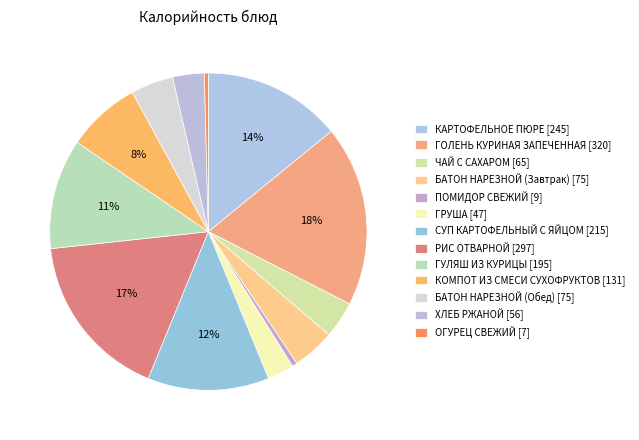

Rank the categories by value from lowest to highest.

ОГУРЕЦ СВЕЖИЙ, ПОМИДОР СВЕЖИЙ, ГРУША, ХЛЕБ РЖАНОЙ, ЧАЙ С САХАРОМ, БАТОН НАРЕЗНОЙ (Завтрак), БАТОН НАРЕЗНОЙ (Обед), КОМПОТ ИЗ СМЕСИ СУХОФРУКТОВ, ГУЛЯШ ИЗ КУРИЦЫ, СУП КАРТОФЕЛЬНЫЙ С ЯЙЦОМ, КАРТОФЕЛЬНОЕ ПЮРЕ, РИС ОТВАРНОЙ, ГОЛЕНЬ КУРИНАЯ ЗАПЕЧЕННАЯ